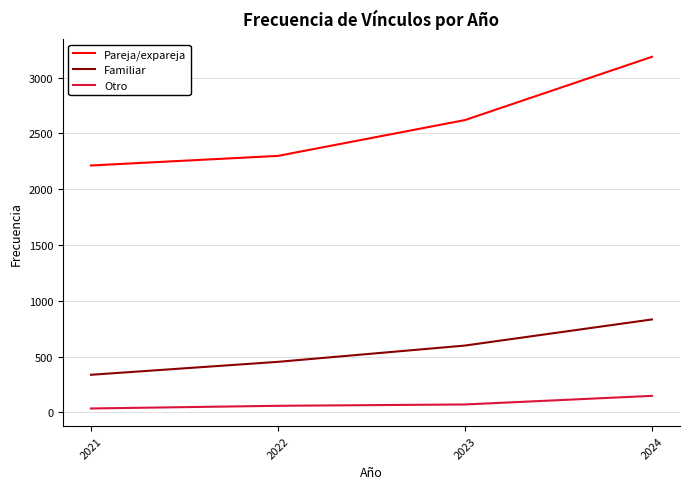

True or false: Pareja/expareja and Familiar cross at least once.

False